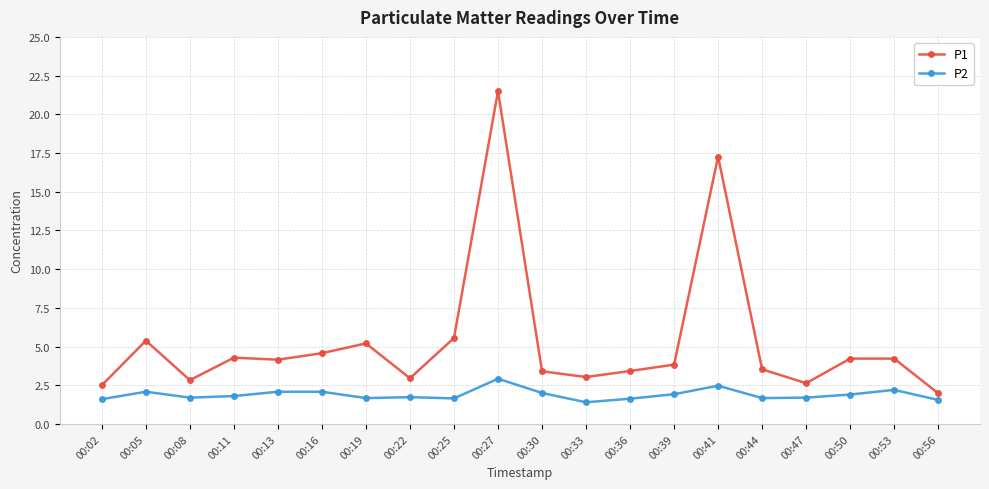

The value of P1 at 00:02 is 2.5. True or false?

True